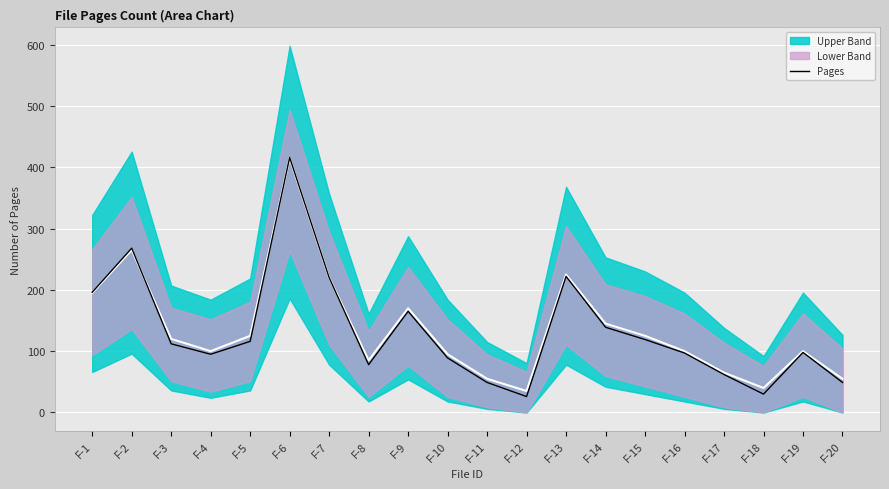

What is the value of the 20th point from the left?

49